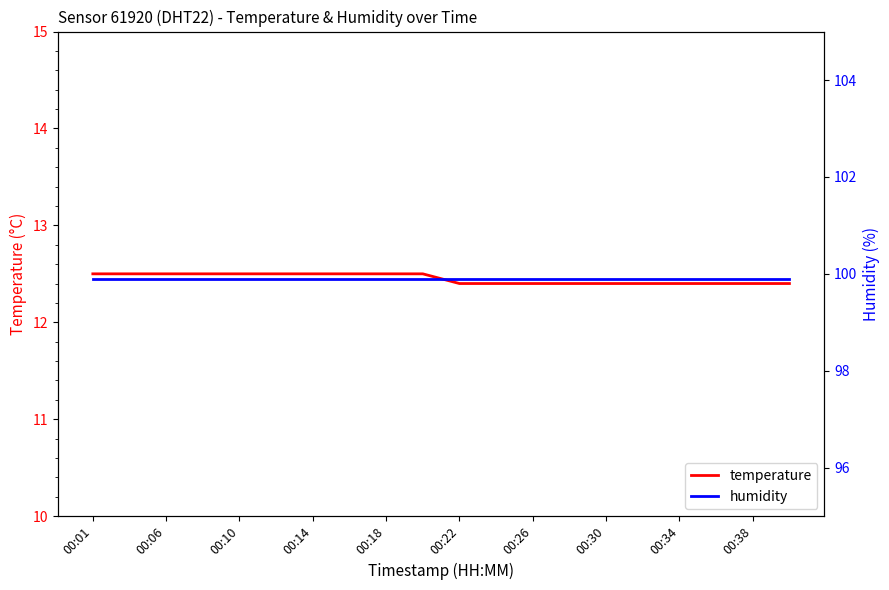

What is the value of the humidity point at the 17th from the left?

99.9